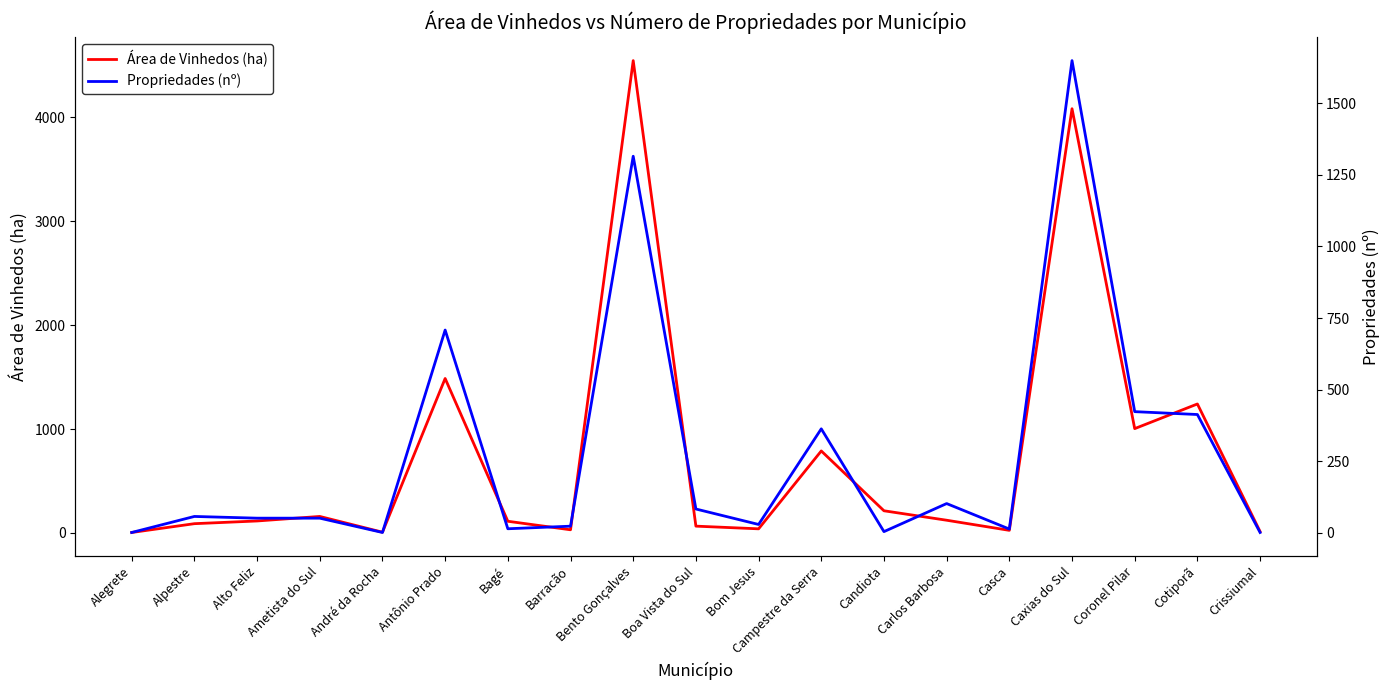

Reading right to left, transcribe all the data shown in this chart.

Área de Vinhedos (ha): 12.6	1241.0	1003.7	4083.4	24.3	121.7	212.7	788.7	39.0	64.8	4546.6	29.7	111.8	1486.5	6.5	158.2	114.6	88.5	3.8
Propriedades (nº): 1.0	413.0	423.0	1649.0	13.0	102.0	4.0	363.0	29.0	83.0	1315.0	23.0	14.0	708.0	1.0	51.0	51.0	57.0	1.0